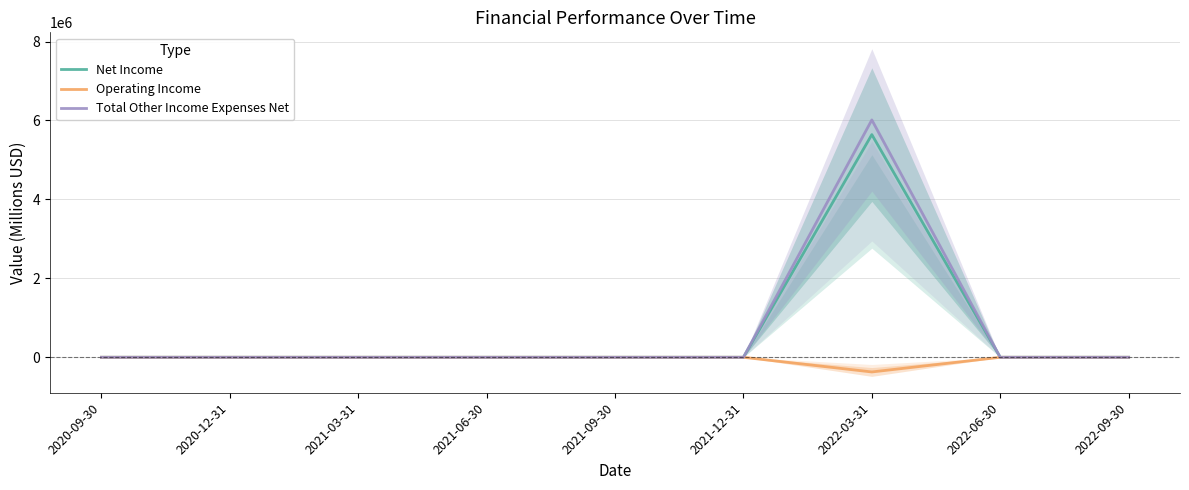

What is the maximum value shown in the chart?

6013343.0